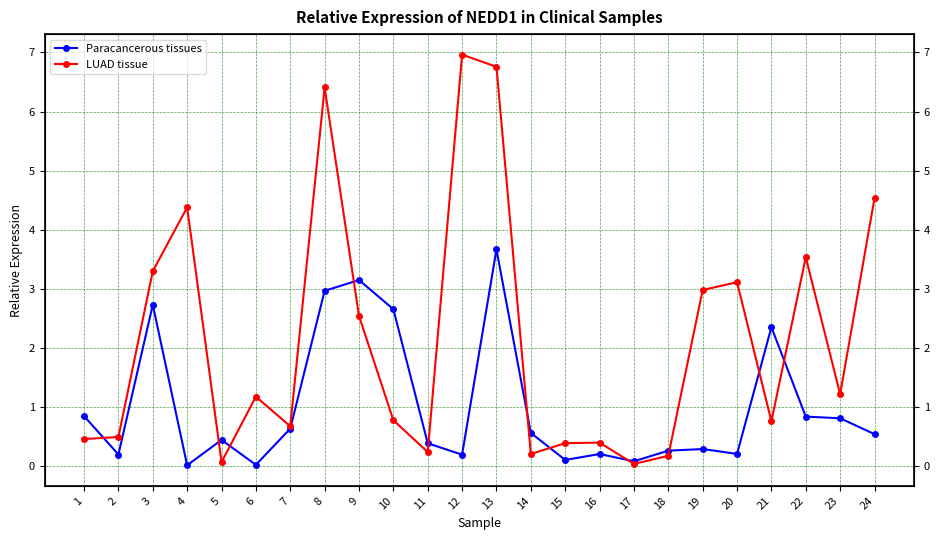

Reading right to left, what are all the values shown in this chart?

Paracancerous tissues: 24=0.5	23=0.8	22=0.8	21=2.3	20=0.2	19=0.3	18=0.3	17=0.1	16=0.2	15=0.1	14=0.6	13=3.7	12=0.2	11=0.4	10=2.7	9=3.1	8=3.0	7=0.6	6=0.0	5=0.4	4=0.0	3=2.7	2=0.2	1=0.8
LUAD tissue: 24=4.5	23=1.2	22=3.5	21=0.8	20=3.1	19=3.0	18=0.2	17=0.0	16=0.4	15=0.4	14=0.2	13=6.8	12=7.0	11=0.2	10=0.8	9=2.5	8=6.4	7=0.7	6=1.2	5=0.1	4=4.4	3=3.3	2=0.5	1=0.5